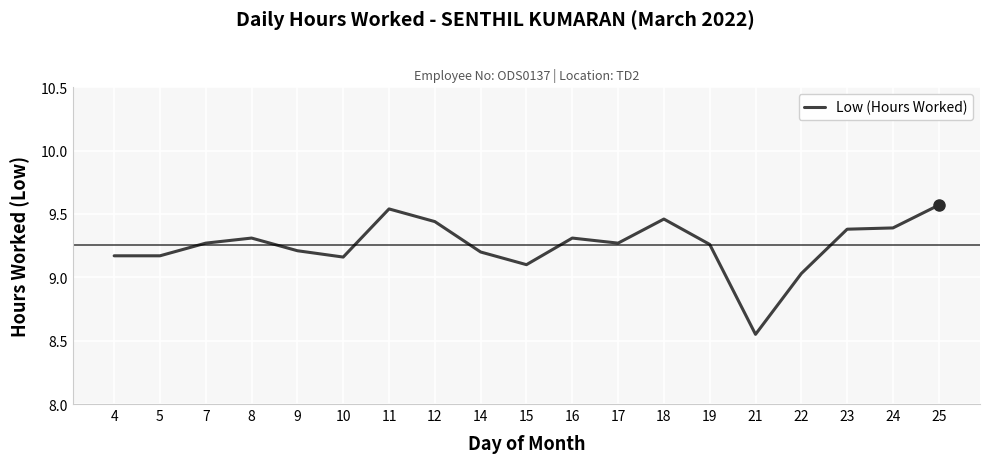

Where is the data nearest to the value 9?

22